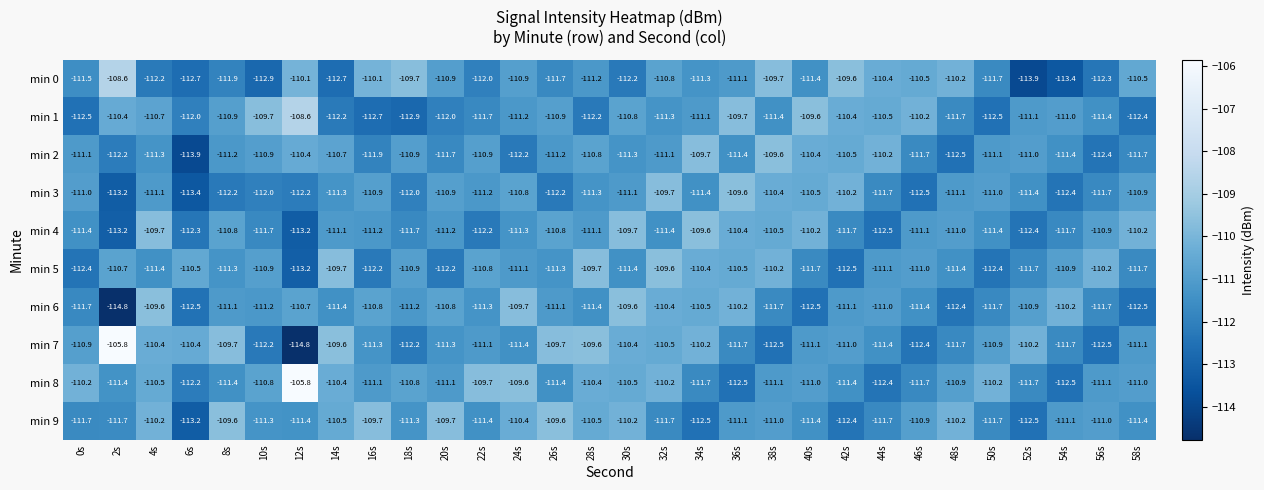

Is it true that min 9 equals -165.2 at 4s?

False